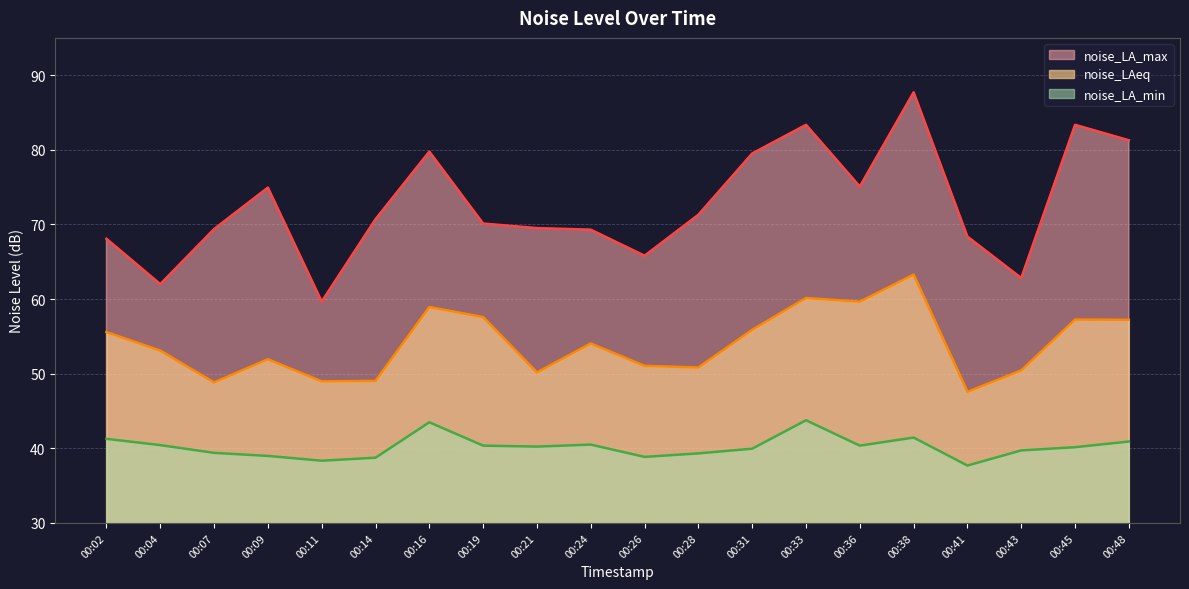

What is the average value of the noise_LA_max series?

72.6